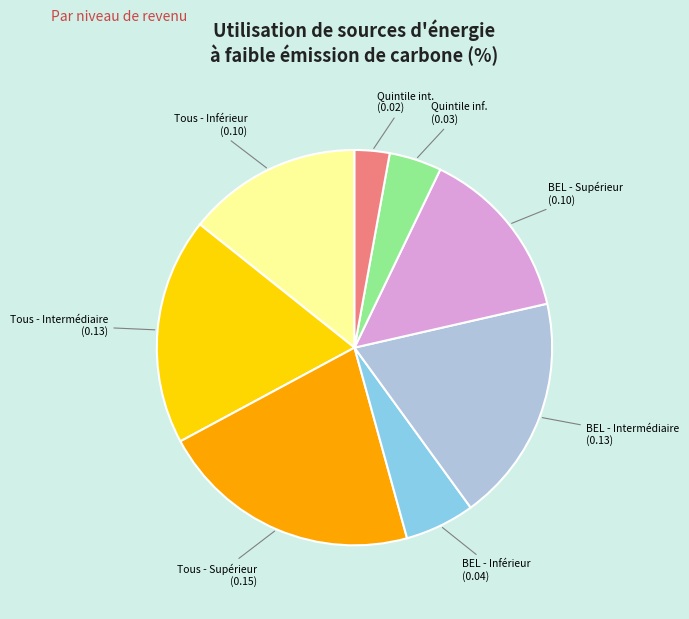

What is the ratio of the value at BEL - Intermédiaire (0.13) to the value at Tous - Supérieur (0.15)?

0.9